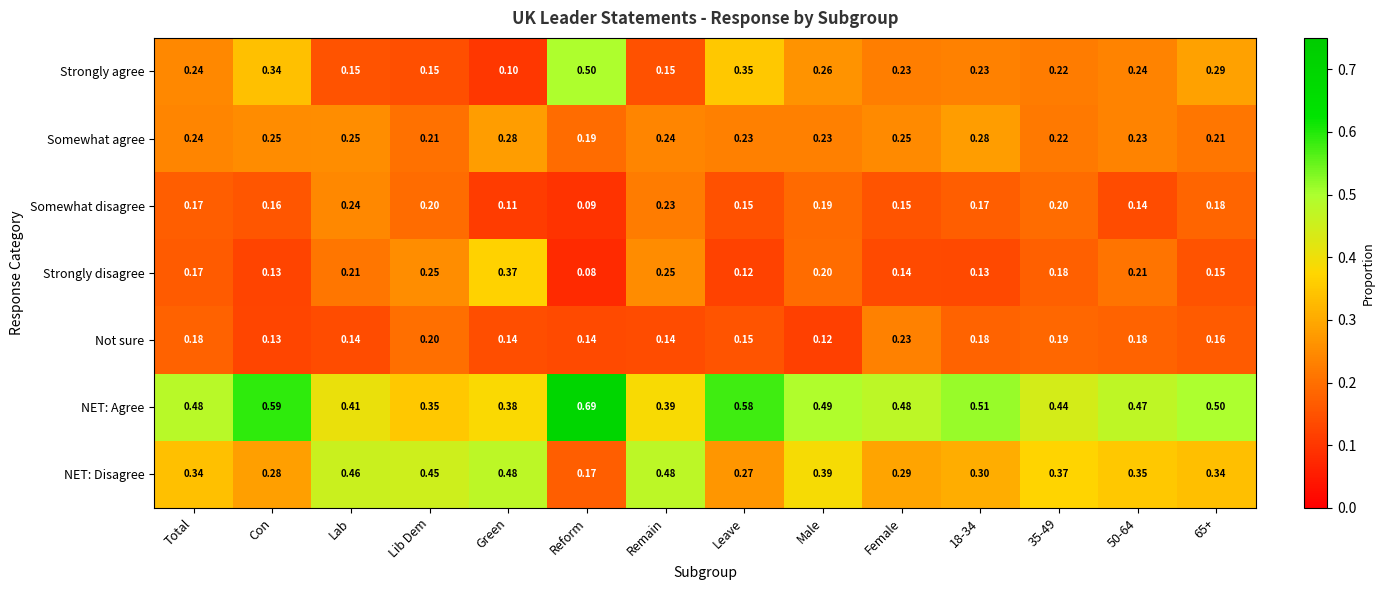

List the series in order of their peak value, highest first.

NET: Agree, Strongly agree, NET: Disagree, Strongly disagree, Somewhat agree, Somewhat disagree, Not sure